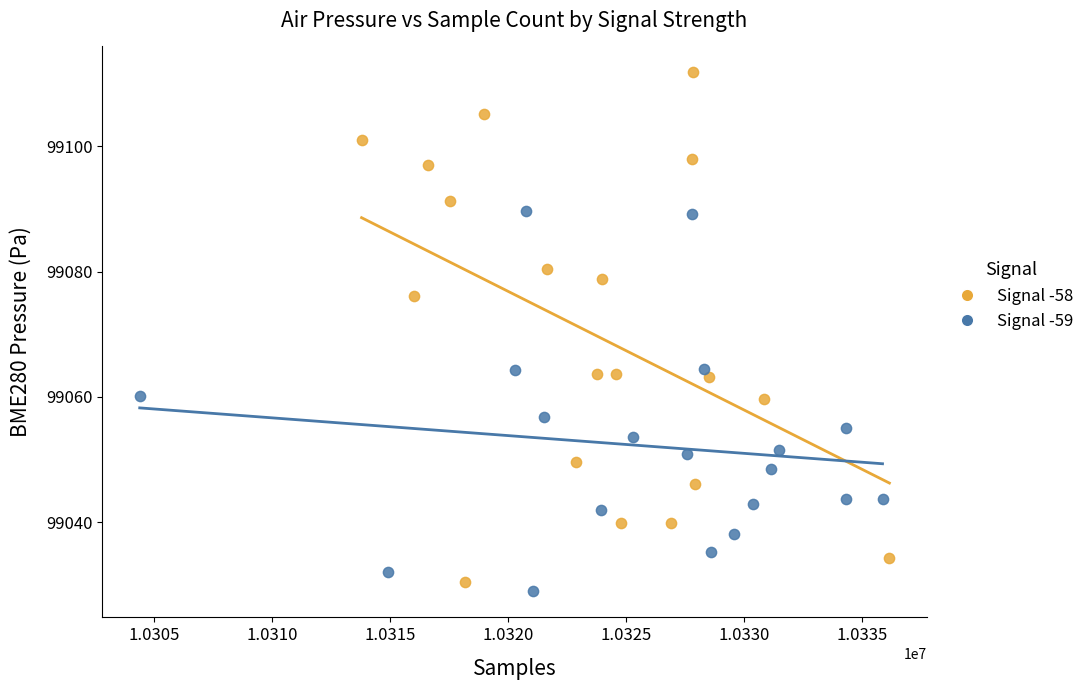

What are all the series names shown in the legend?

Signal -58, Signal -59